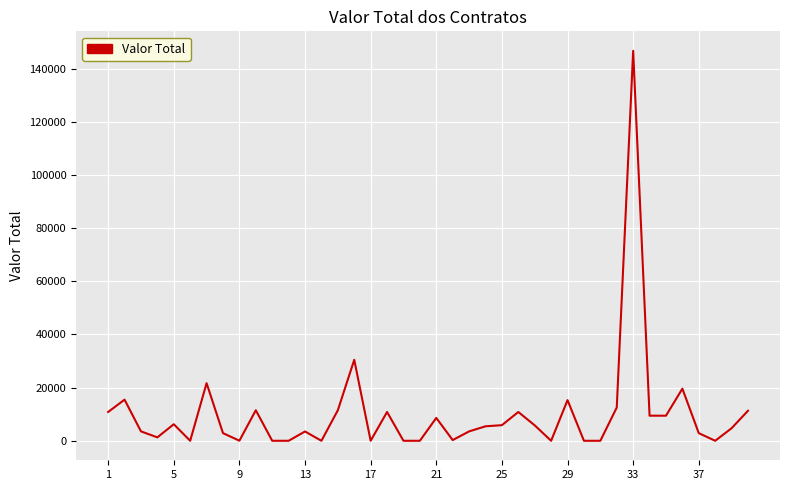

What is the maximum value shown in the chart?

146654.1